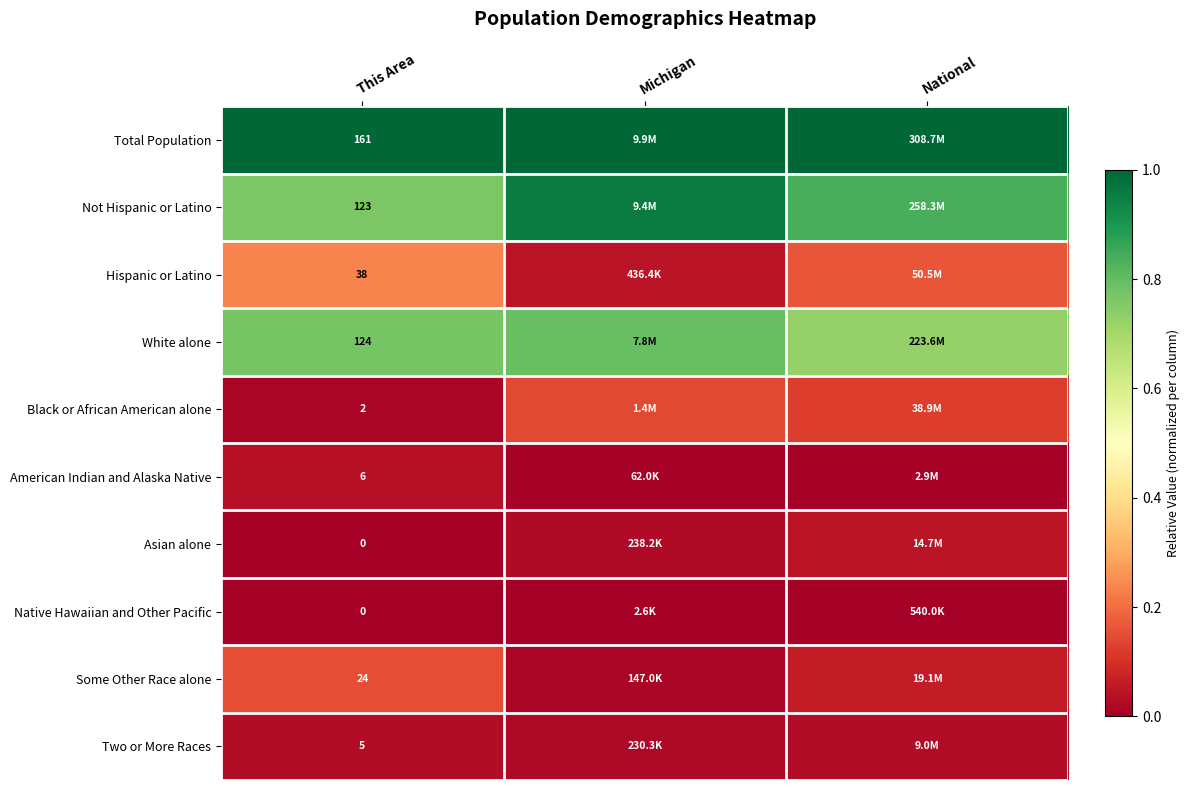

At how many categories does at least one series exceed 0?

3